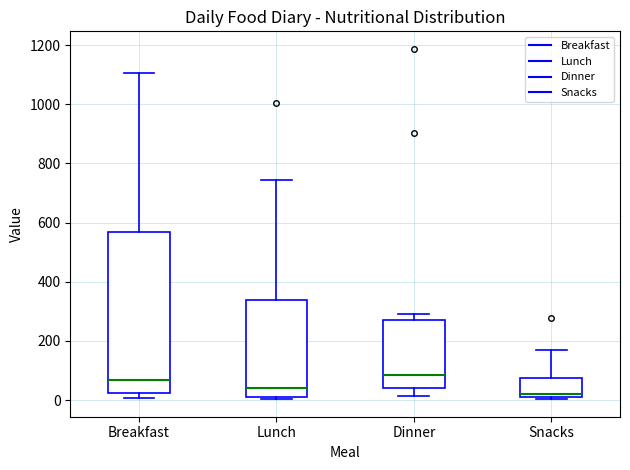

Which box is the tallest, from its lower edge to its upper edge?

Breakfast